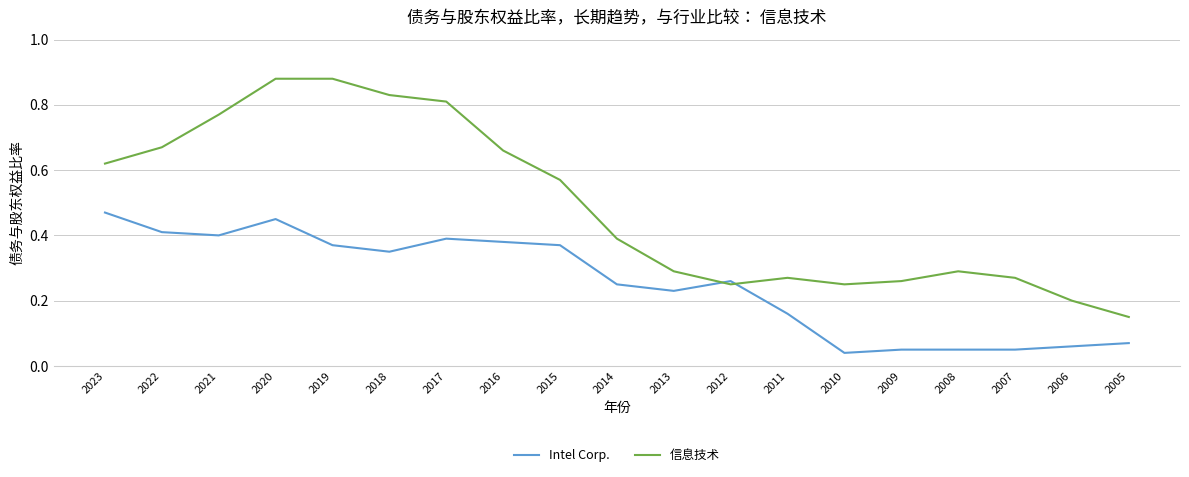

What are all the series names shown in the legend?

Intel Corp., 信息技术